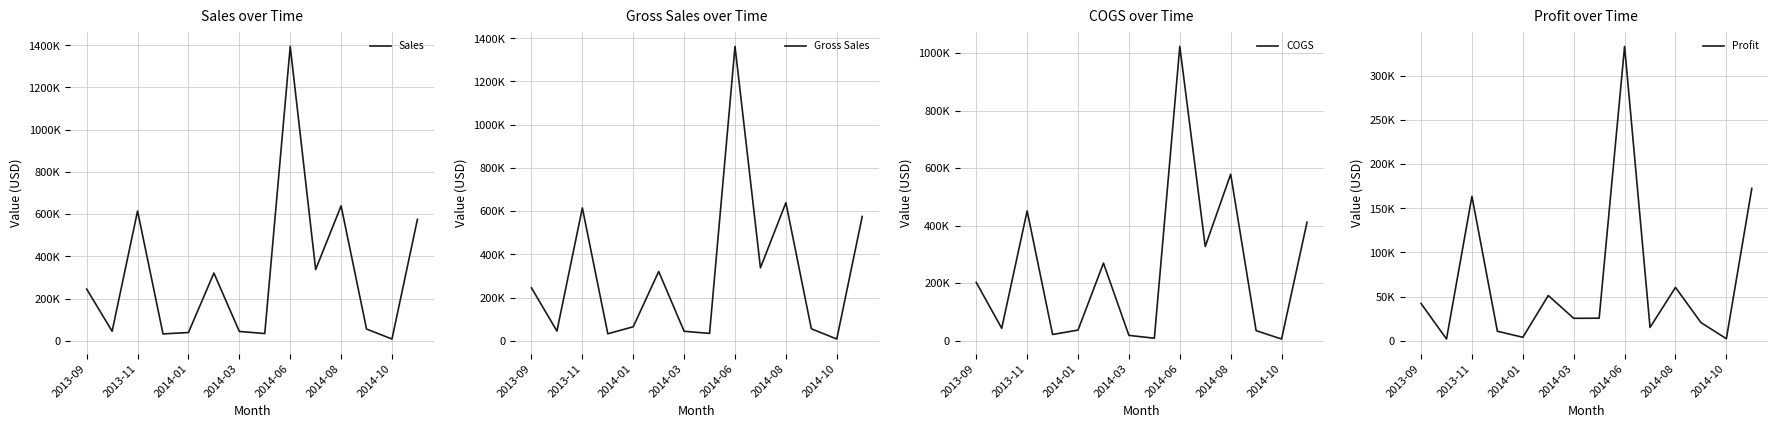

Reading left to right, transcribe all the data shown in this chart.

Sales: 244635	44850	614694	32280	38791	320540	43815	34056	1394576	337592	639025	55431	8001	574890
Gross Sales: 244635	44850	614694	32280	64790	320540	43815	34056	1362196	337592	639025	55431	8001	574890
COGS: 202490	42915	451236	21520	36860	269560	18420	8514	1022969	327414	578640	34835	5715	411700
Profit: 42145	1950	163458	10760	3928	51180	25395	25542	333167	15053	60385	20620	2286	172360